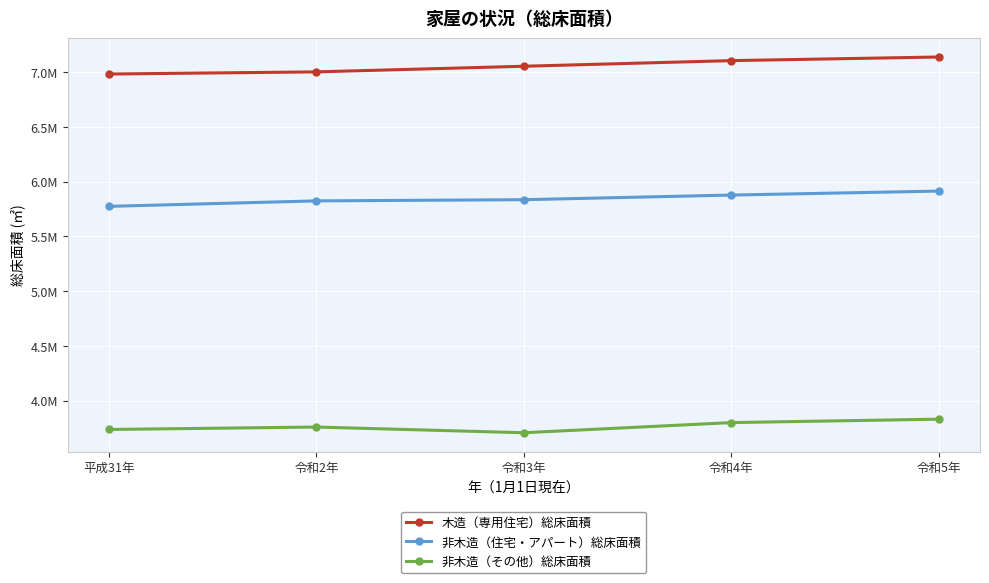

What are all the series names shown in the legend?

木造（専用住宅）総床面積, 非木造（住宅・アパート）総床面積, 非木造（その他）総床面積